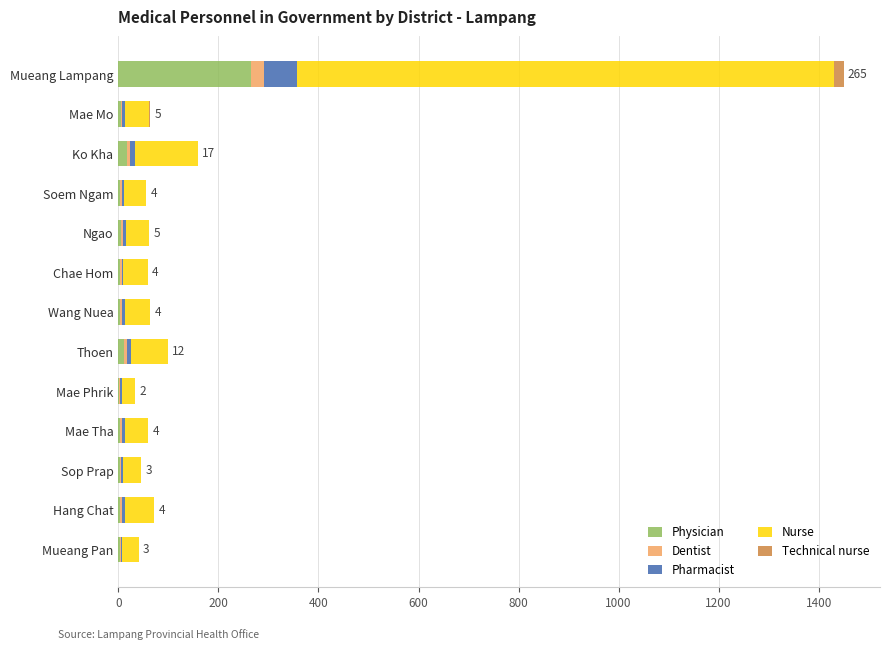

The value of Physician at Mueang Lampang is 409. True or false?

False